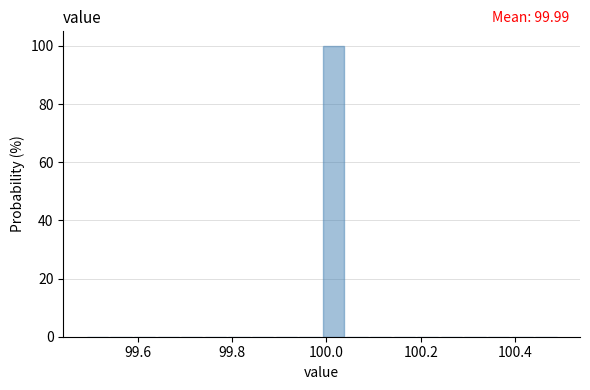

Around what value on the x-axis is the tallest bar? Give the approximate position of its centre, as read against the axis.

100.02